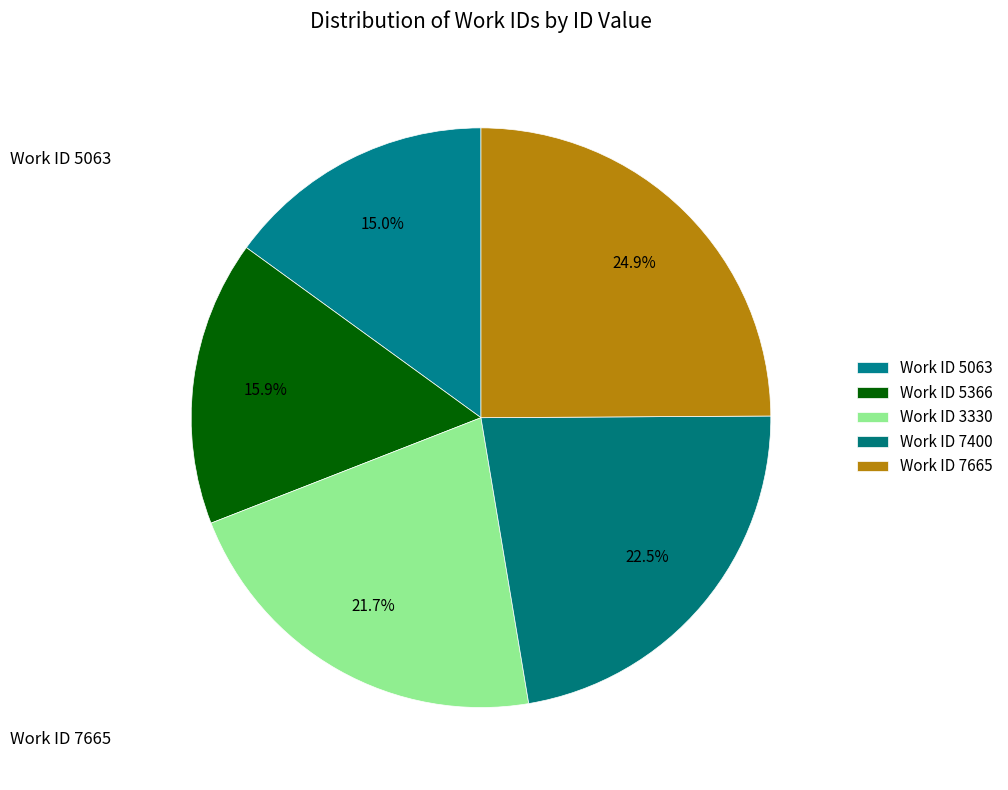

Is there a majority slice in this chart?

No